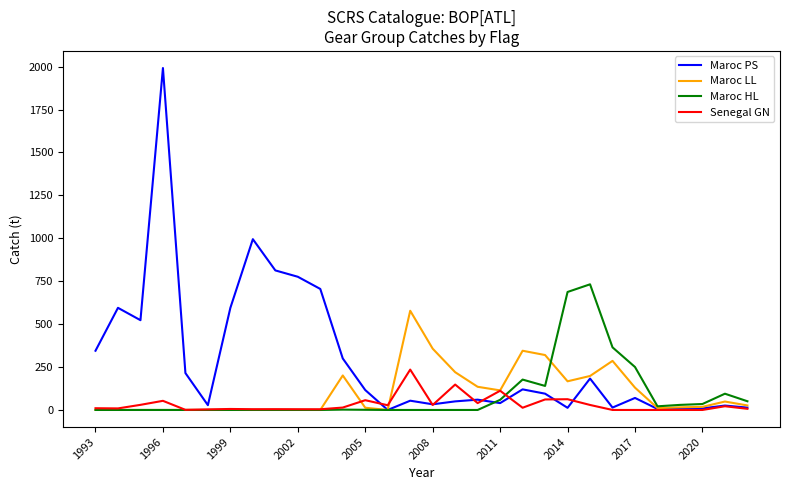

What is the maximum value for Maroc LL?

578.0